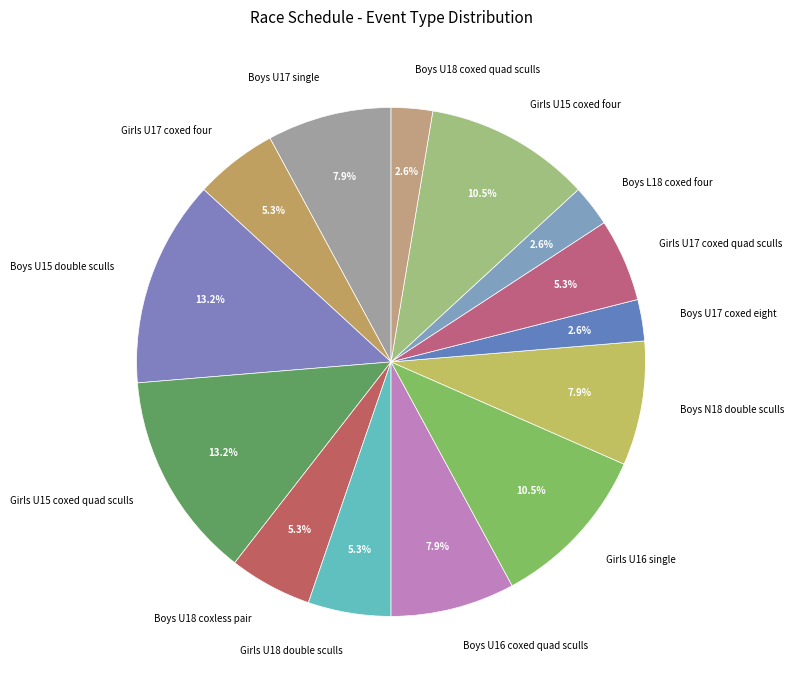

Is the sum of Boys L18 coxed four and Boys U18 coxed quad sculls greater than half?

No